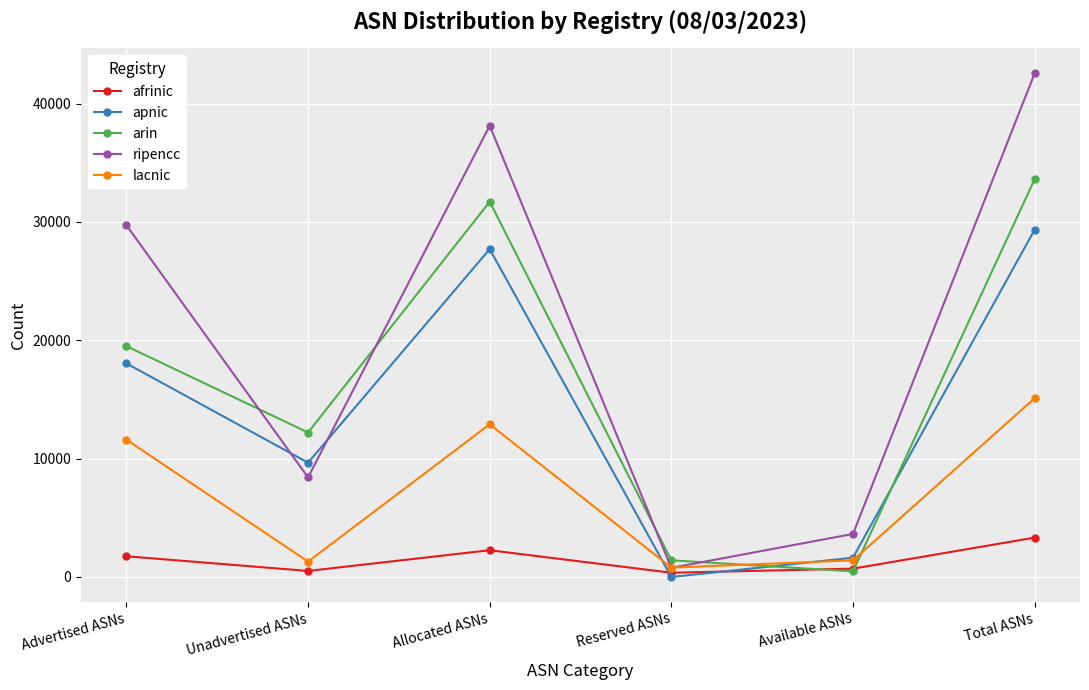

Where is arin nearest to the value 17036?

Advertised ASNs